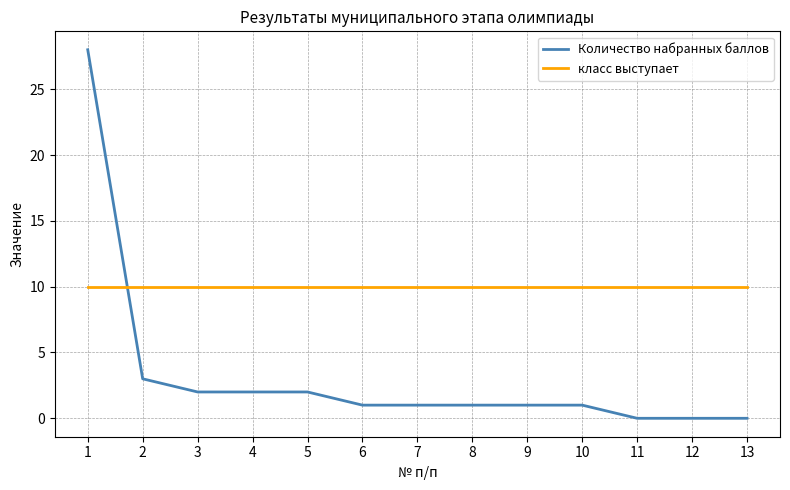

List the series in order of their peak value, lowest first.

класс выступает, Количество набранных баллов